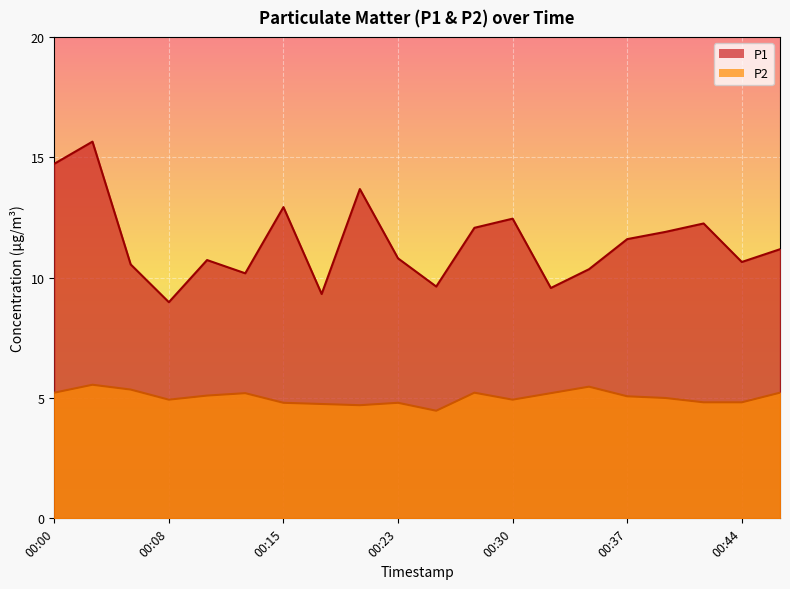

Reading right to left, what are all the values shown in this chart?

P1: 00:47=11.2	00:44=10.7	00:42=12.2	00:40=11.9	00:37=11.6	00:35=10.3	00:32=9.6	00:30=12.4	00:27=12.1	00:25=9.6	00:23=10.8	00:20=13.7	00:18=9.3	00:15=12.9	00:13=10.2	00:10=10.7	00:08=9.0	00:05=10.6	00:03=15.7	00:00=14.7
P2: 00:47=5.2	00:44=4.8	00:42=4.8	00:40=5.0	00:37=5.1	00:35=5.5	00:32=5.2	00:30=4.9	00:27=5.2	00:25=4.5	00:23=4.8	00:20=4.7	00:18=4.8	00:15=4.8	00:13=5.2	00:10=5.1	00:08=4.9	00:05=5.3	00:03=5.5	00:00=5.2